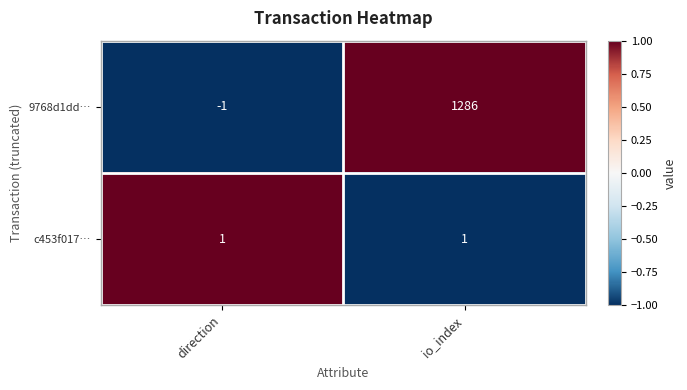

Count the number of data series in this chart.

2